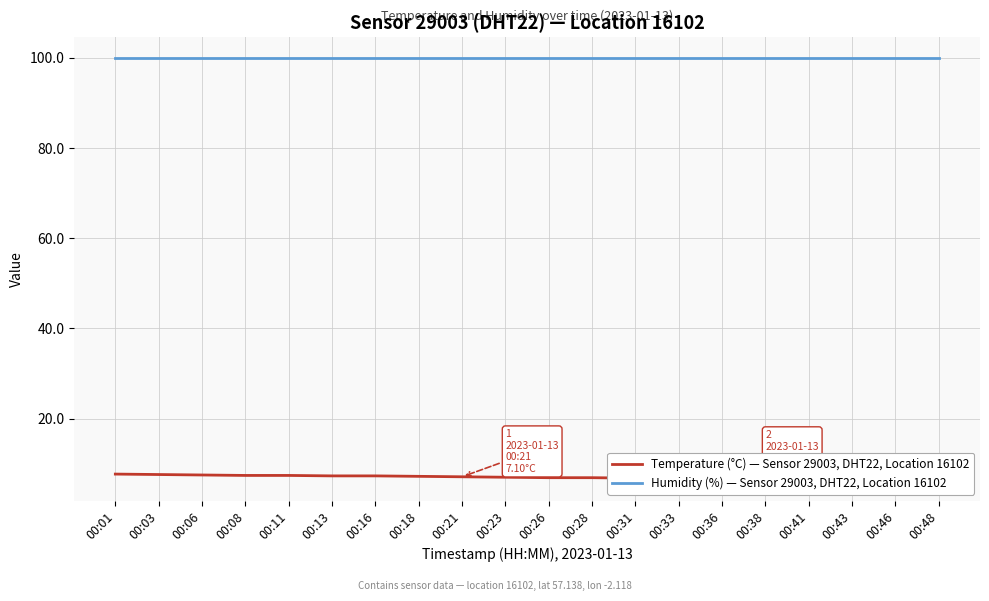

List the series in order of their peak value, highest first.

Humidity (%) — Sensor 29003, DHT22, Location 16102, Temperature (°C) — Sensor 29003, DHT22, Location 16102